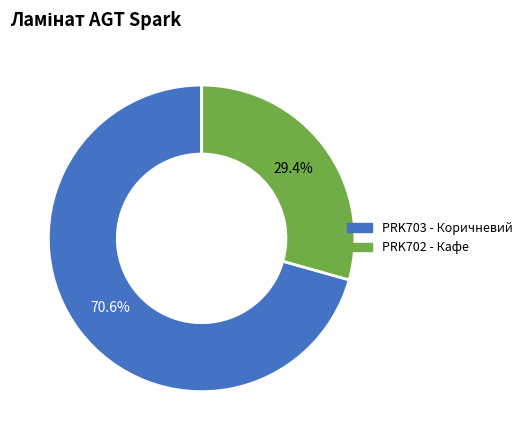

Is there a majority slice in this chart?

Yes